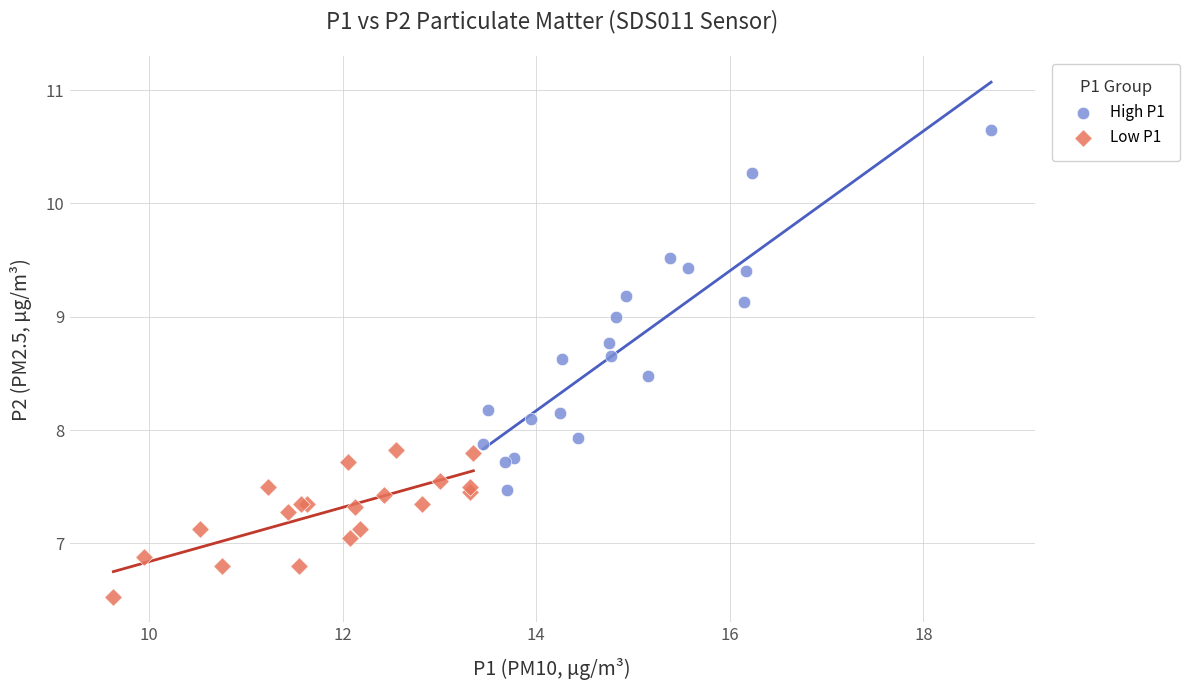

Which series reaches the minimum Y coordinate?

Low P1